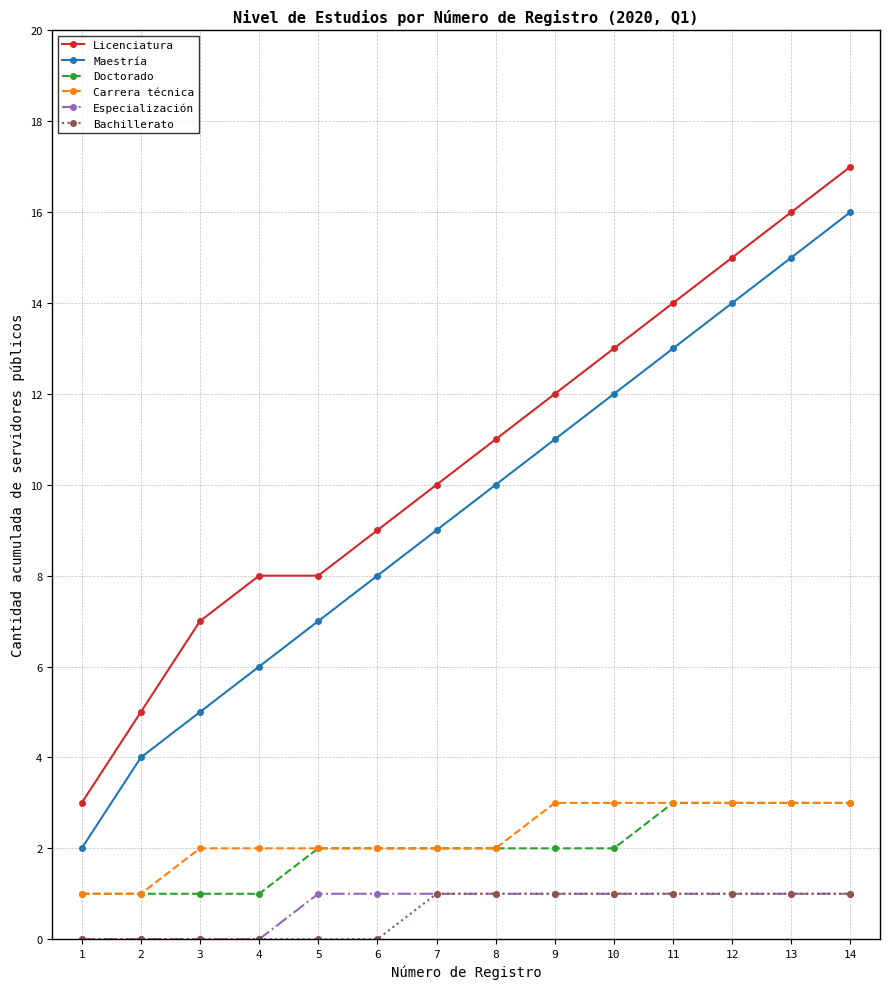

True or false: Maestría and Carrera técnica intersect in this chart.

False